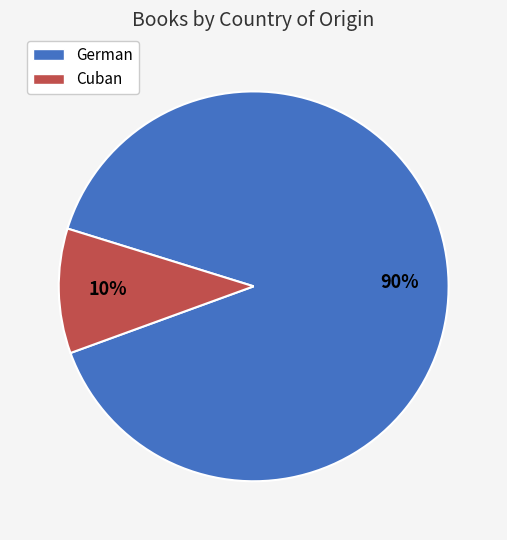

What percentage is the German slice, to the nearest percent?

90%